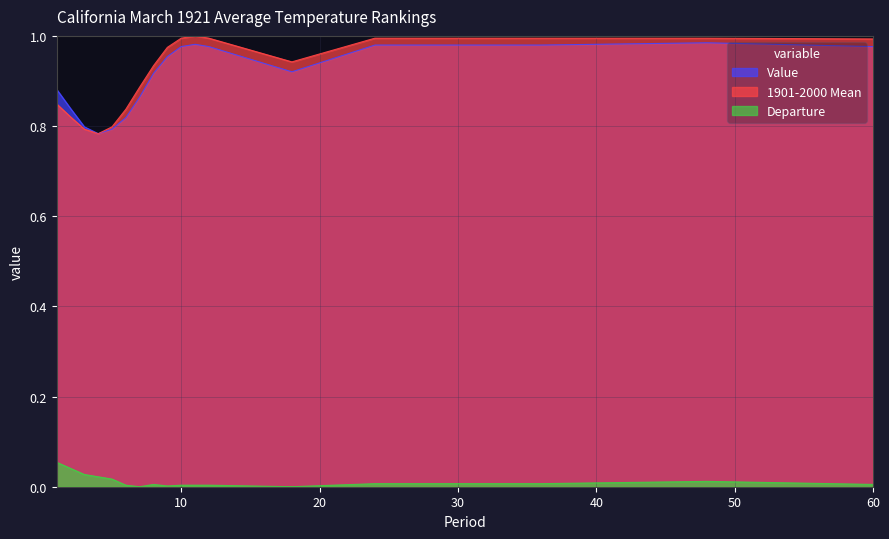

Is it true that Departure equals 0.0 at 24?

False